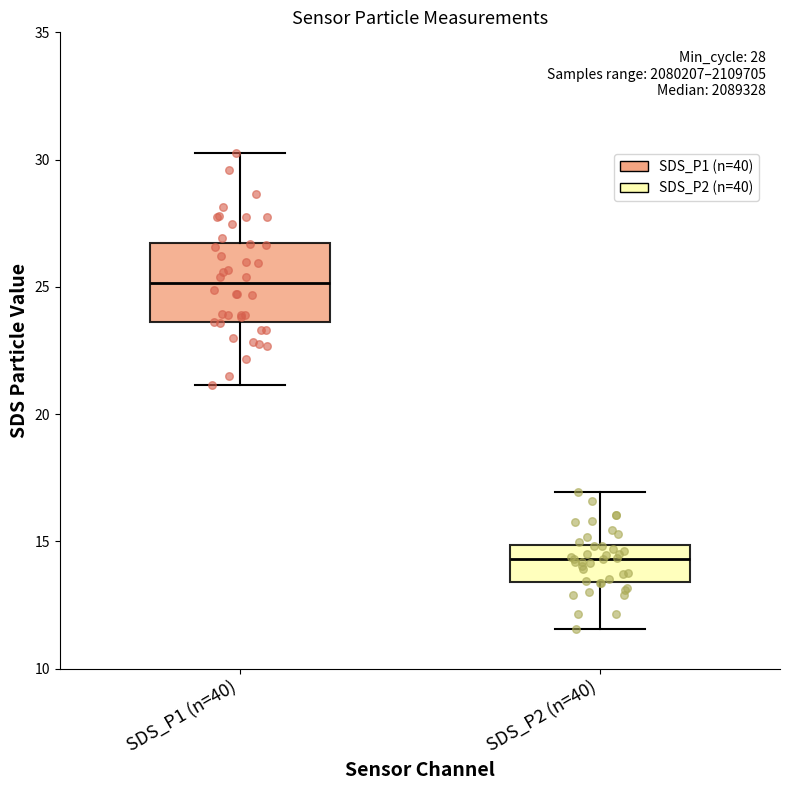

Which box has the lowest median line?

SDS_P2 (n=40)